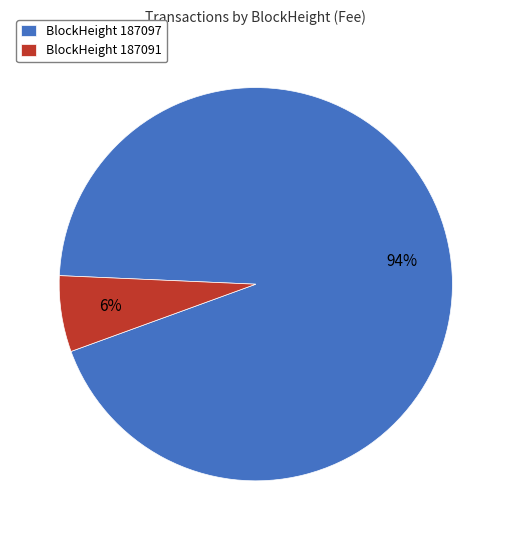

Which slice is the smallest?

BlockHeight 187091